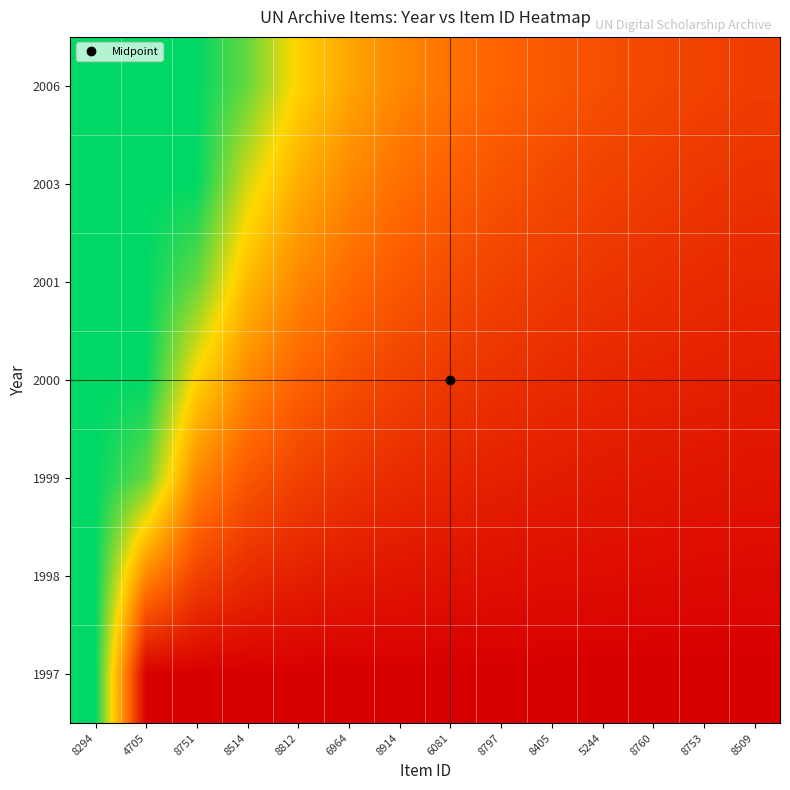

How many distinct data groups are displayed?

7